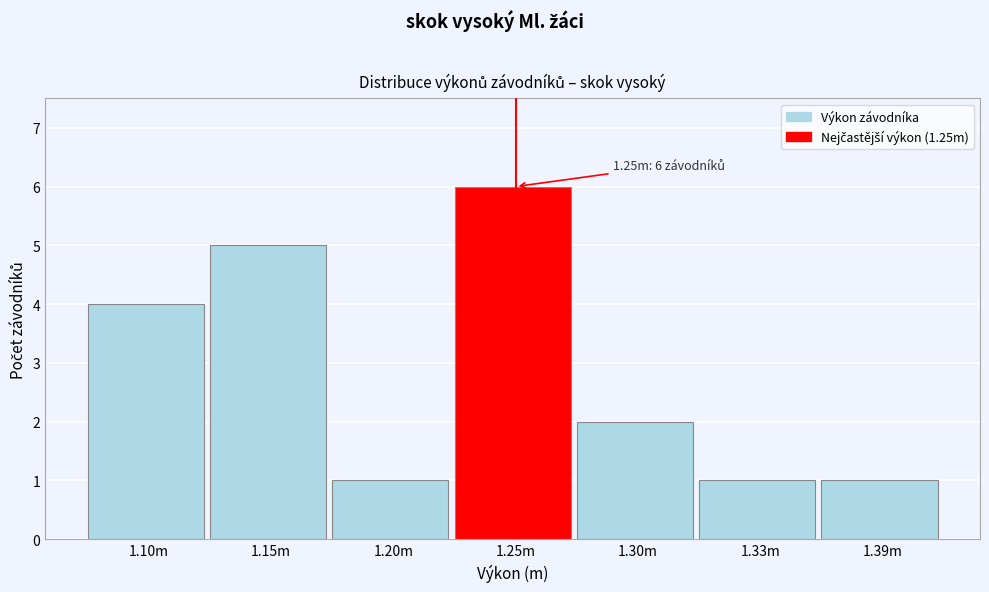

Reading left to right, extract all data points from this chart.

1.10m=4	1.15m=5	1.20m=1	1.25m=6	1.30m=2	1.33m=1	1.39m=1